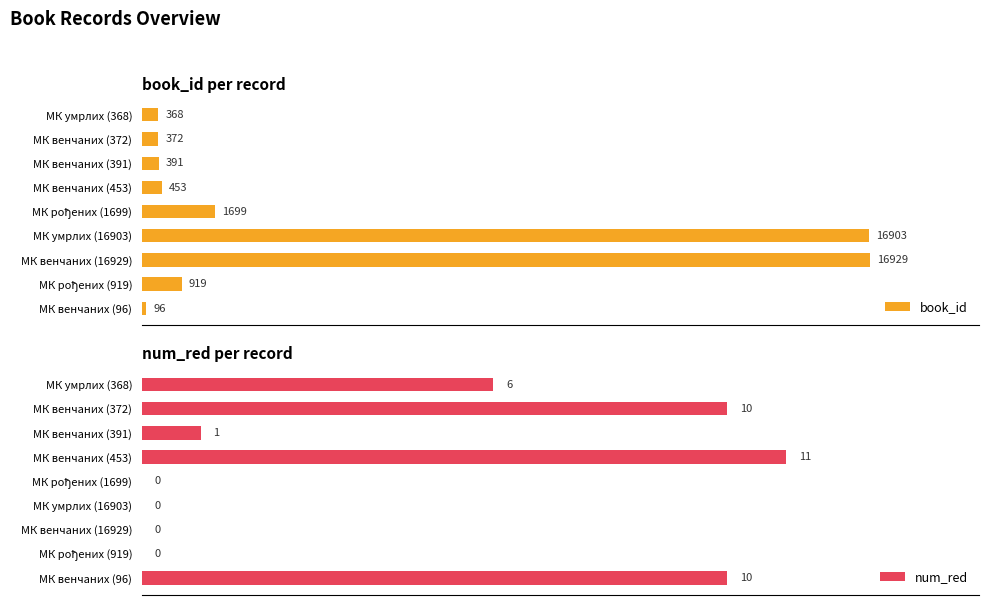

Which category has the highest value in the book_id series?

МК венчаних (16929)